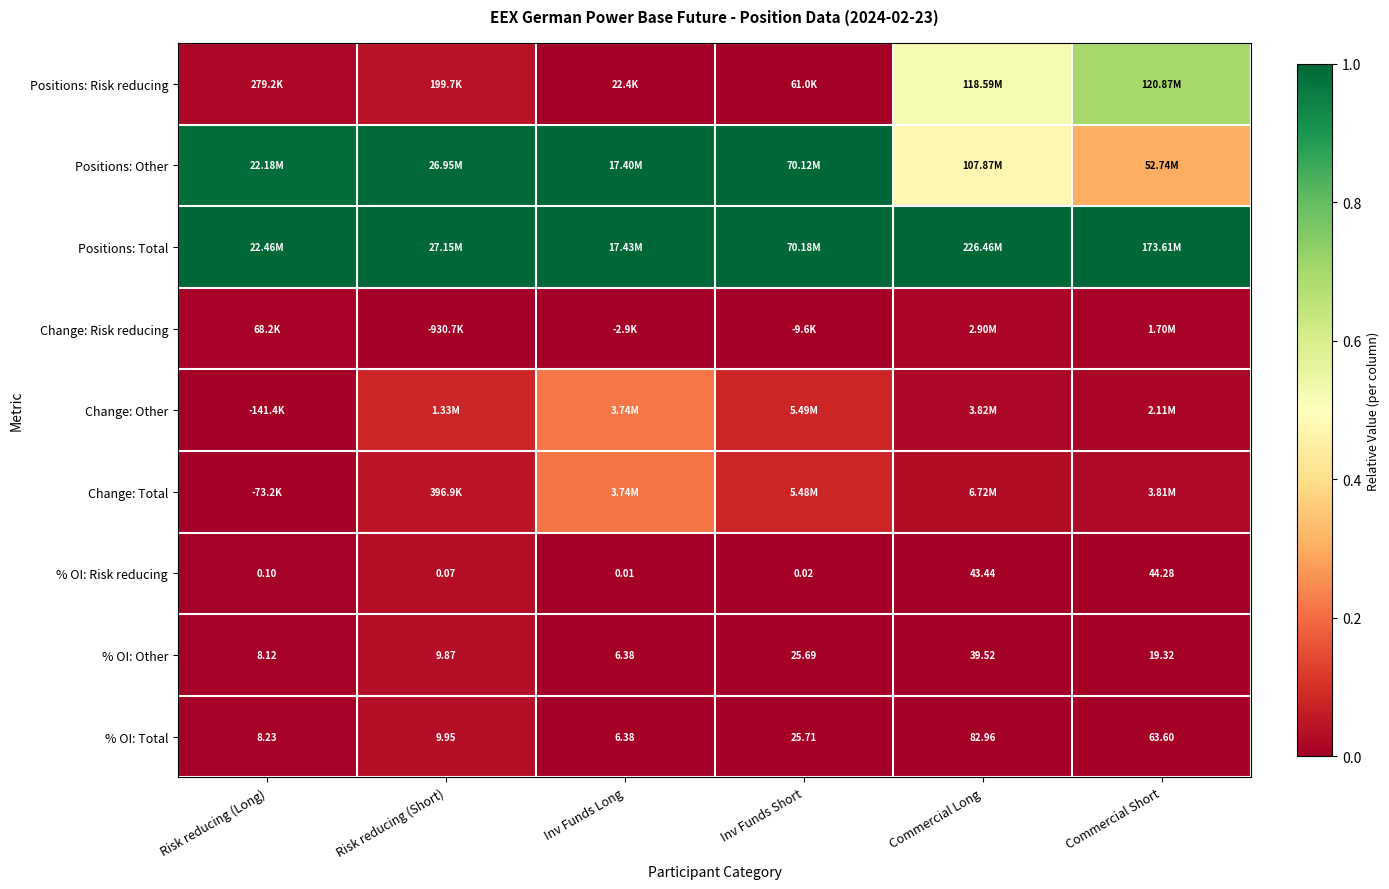

Where is % OI: Risk reducing nearest to the value 22?

Commercial Long